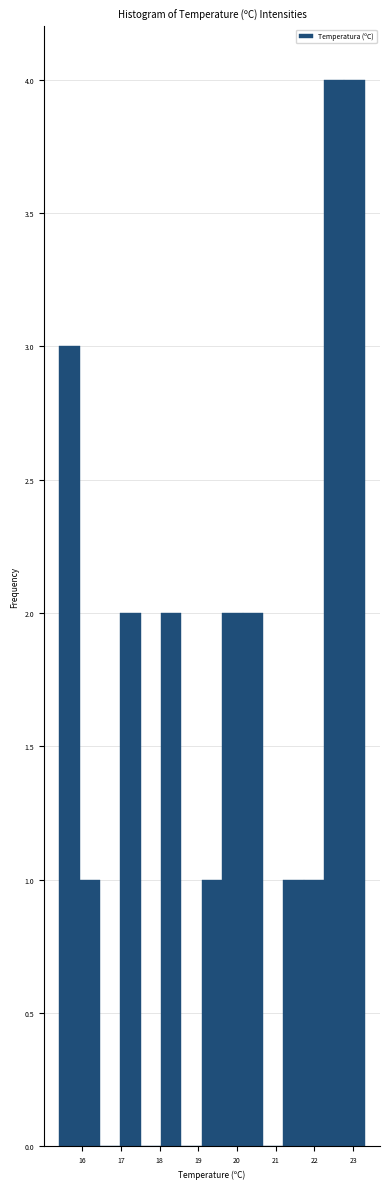

Reading left to right, transcribe this chart: for each bar, give the range it covers on the x-axis and its height. Neither the bar edges nor the heights are printed on the chart, so give them approximately, as read against the axes.

15.4 to 15.9: 3
15.9 to 16.5: 1
16.5 to 17.0: 0
17.0 to 17.5: 2
17.5 to 18.0: 0
18.0 to 18.6: 2
18.6 to 19.1: 0
19.1 to 19.6: 1
19.6 to 20.1: 2
20.1 to 20.7: 2
20.7 to 21.2: 0
21.2 to 21.7: 1
21.7 to 22.2: 1
22.2 to 22.8: 4
22.8 to 23.3: 4